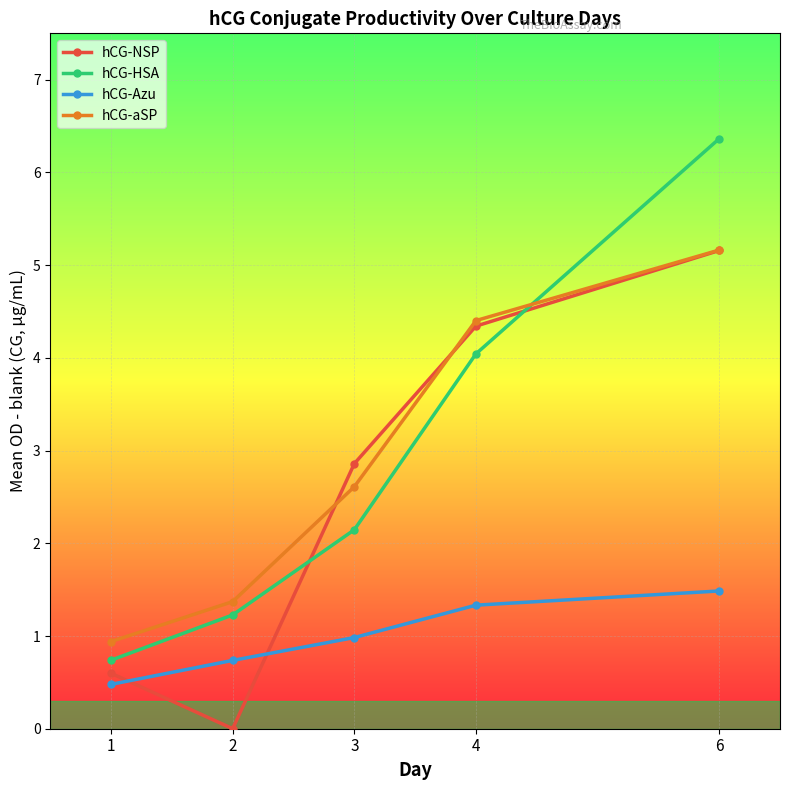

Between 2 and 4, which series saw the biggest shift?

hCG-NSP